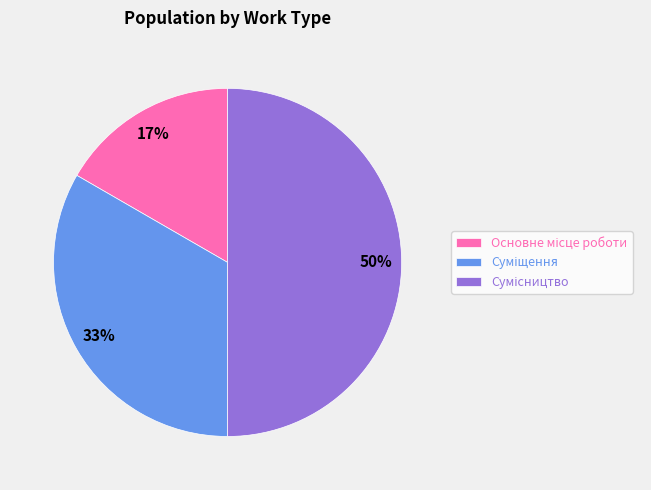

To the nearest percent, what is the average slice percentage?

33%